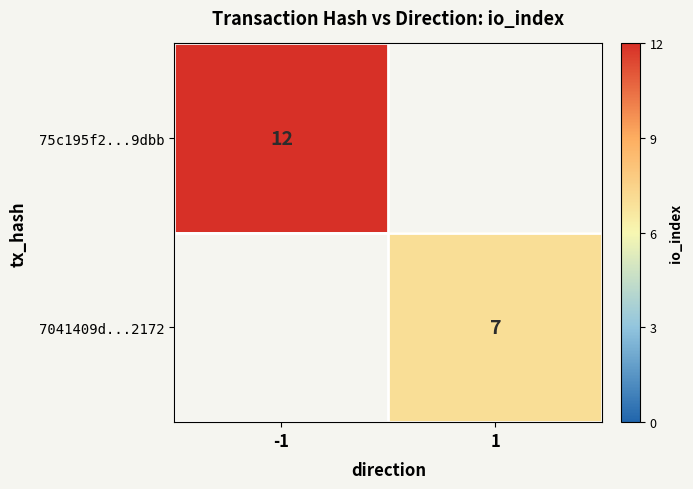

True or false: 75c195f2...9dbb has a value of 12 at -1.

True